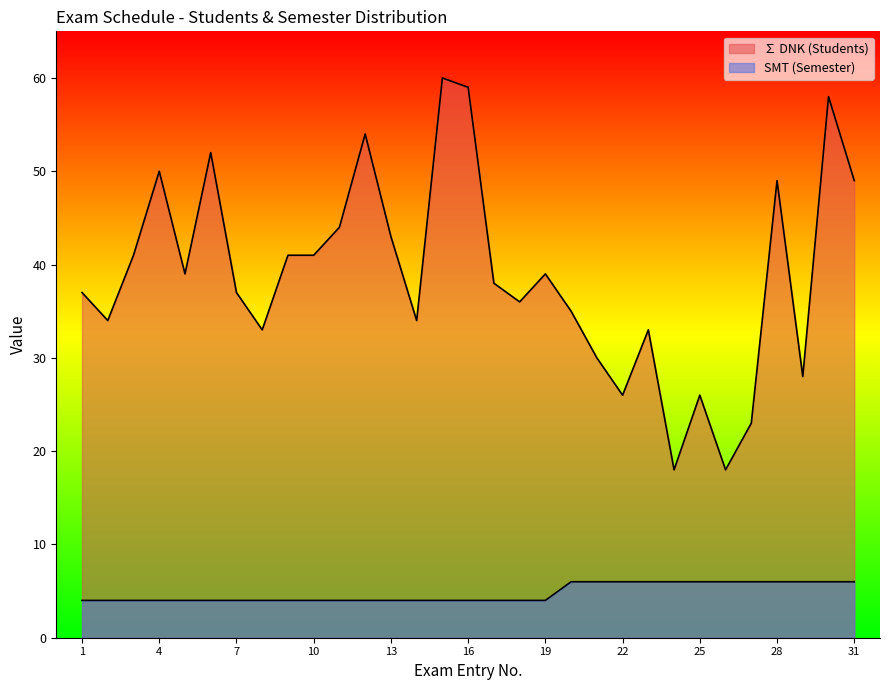

What is the greatest value displayed?

60